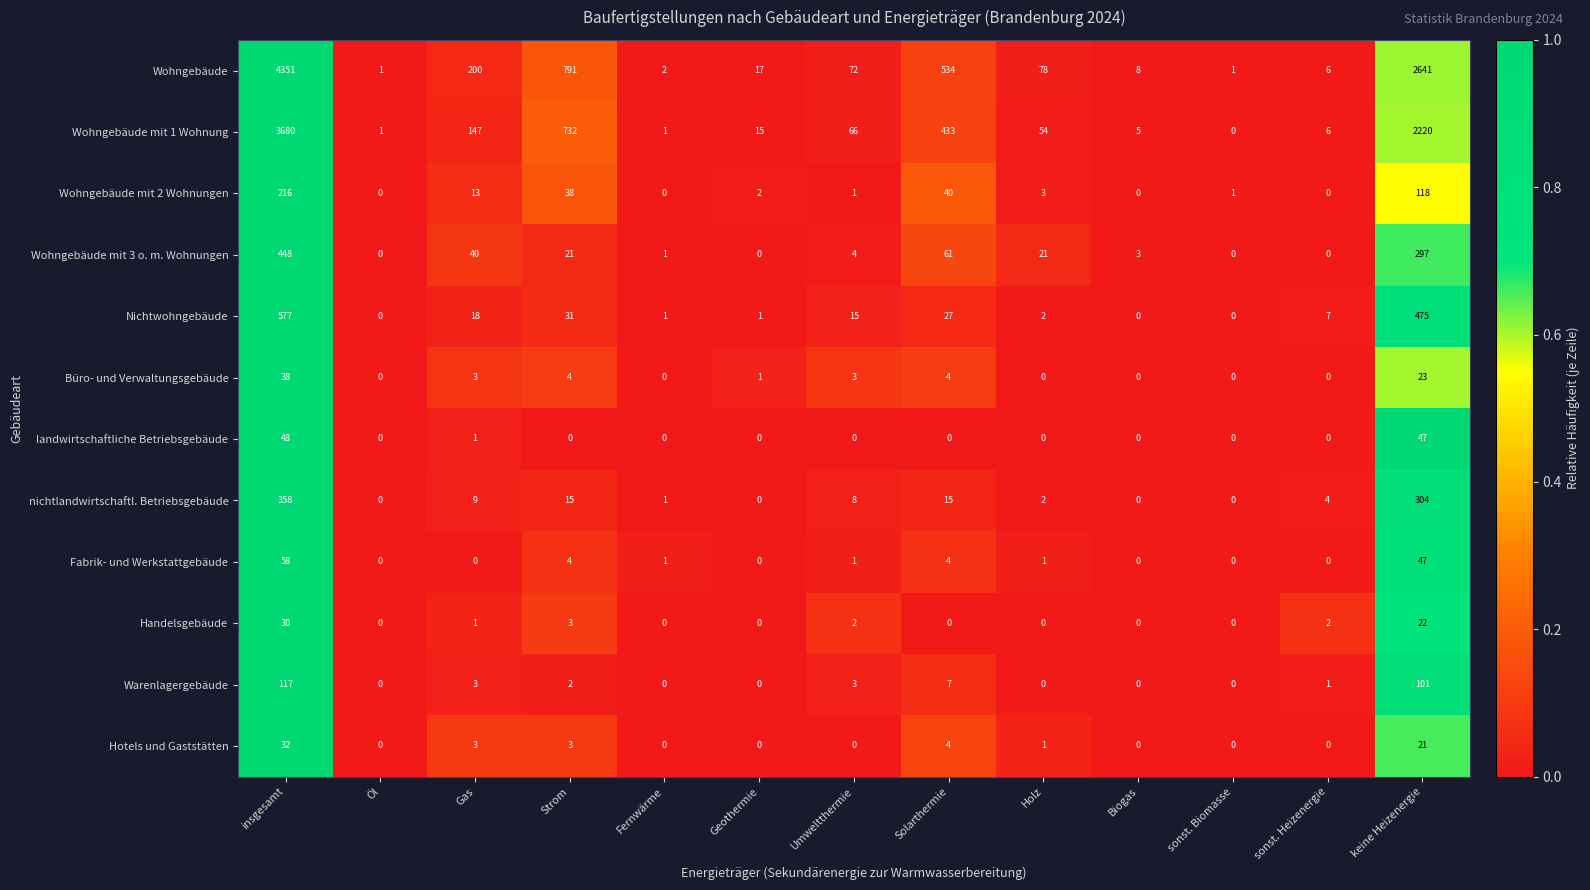

The value of Wohngebäude at sonst. Heizenergie is 6. True or false?

True